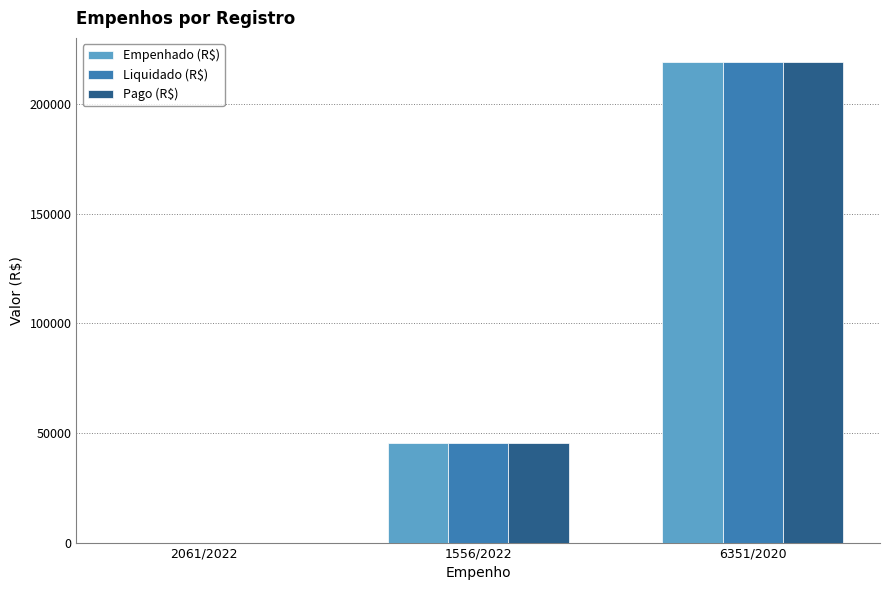

What is the total value across all series at 1556/2022?

136350.0